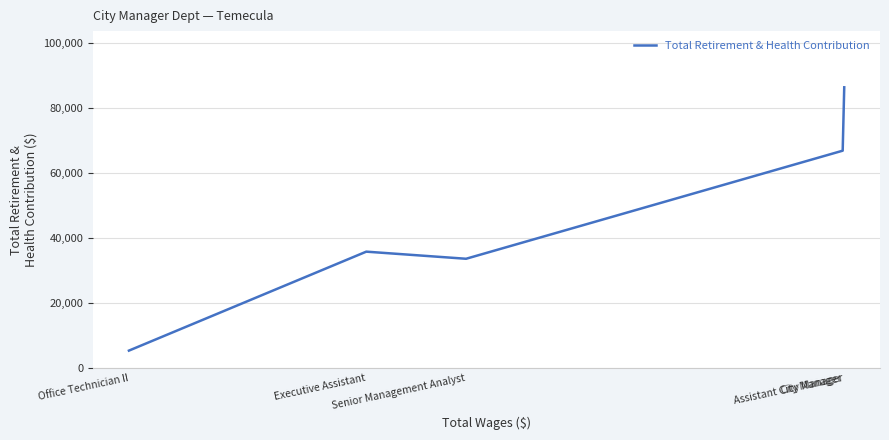

What is the maximum value shown in the chart?

86292